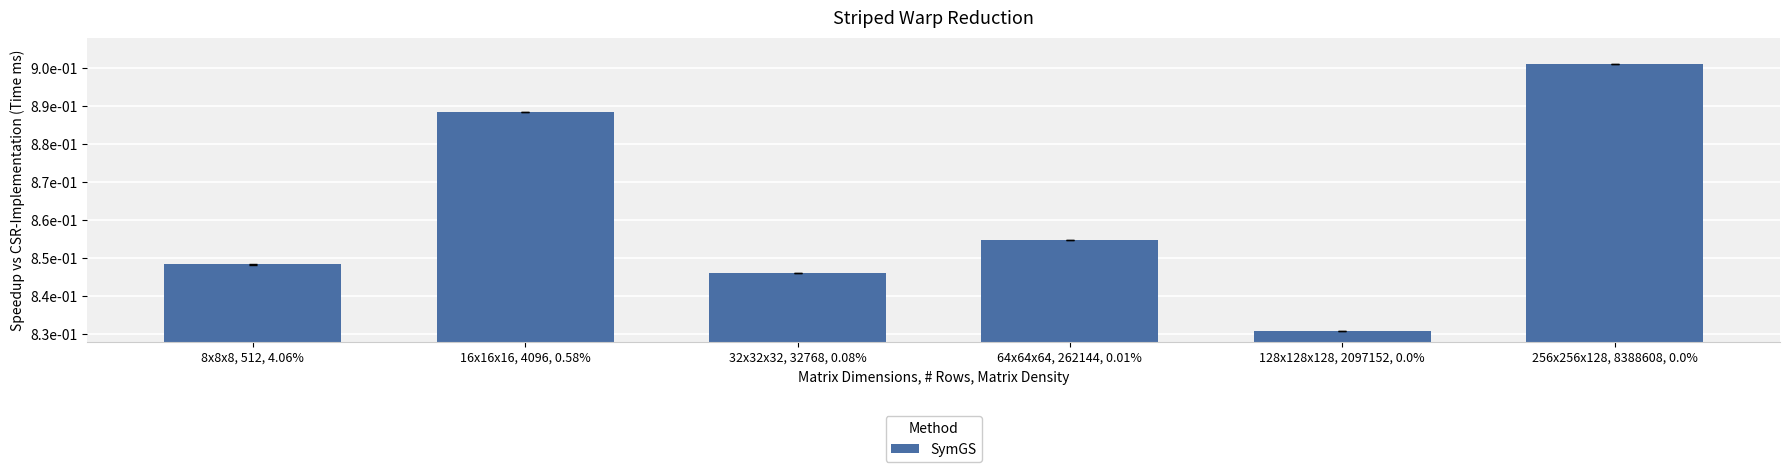

What is the average value?

0.9